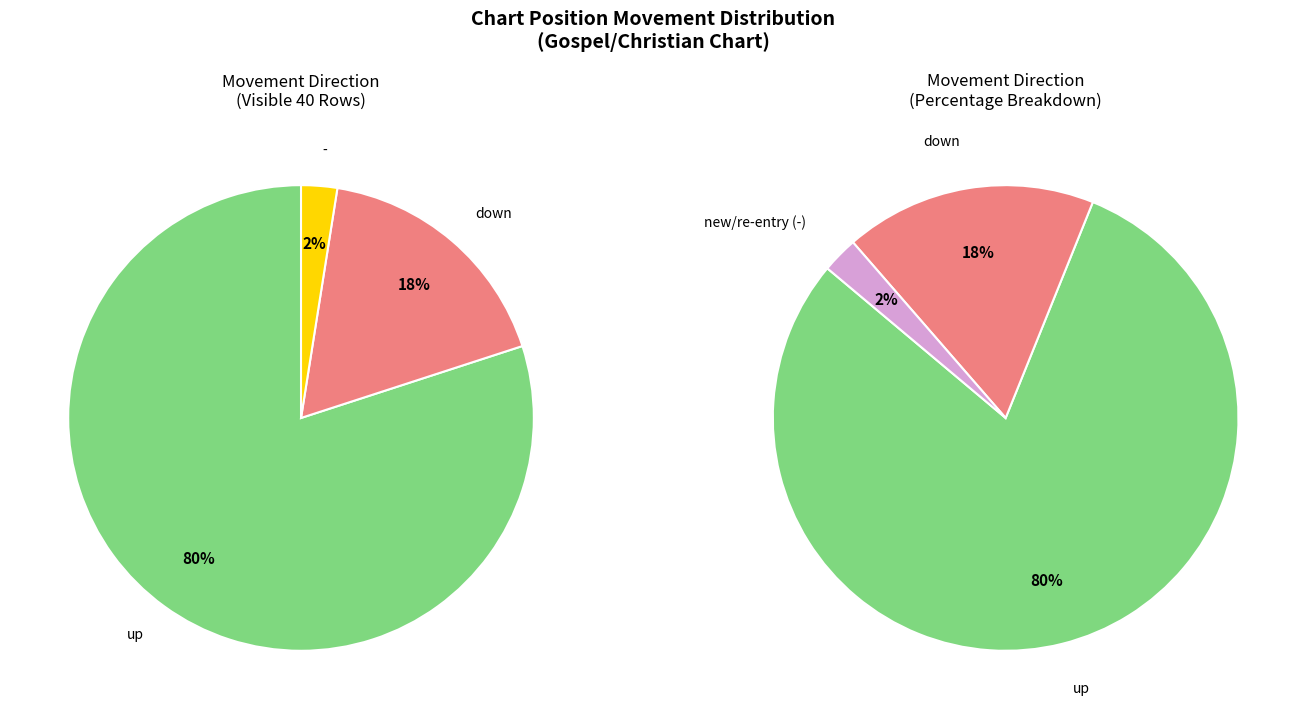

Does - represent more than half of the total?

No